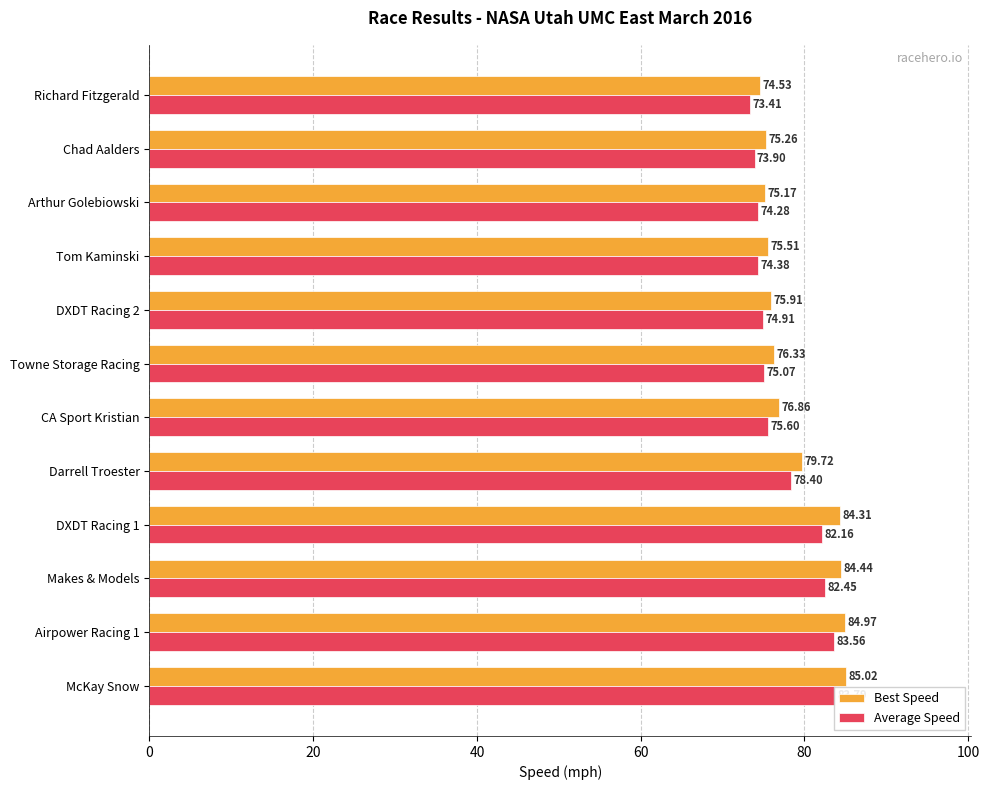

At Richard Fitzgerald, list the series in order from smallest to largest.

Average Speed, Best Speed